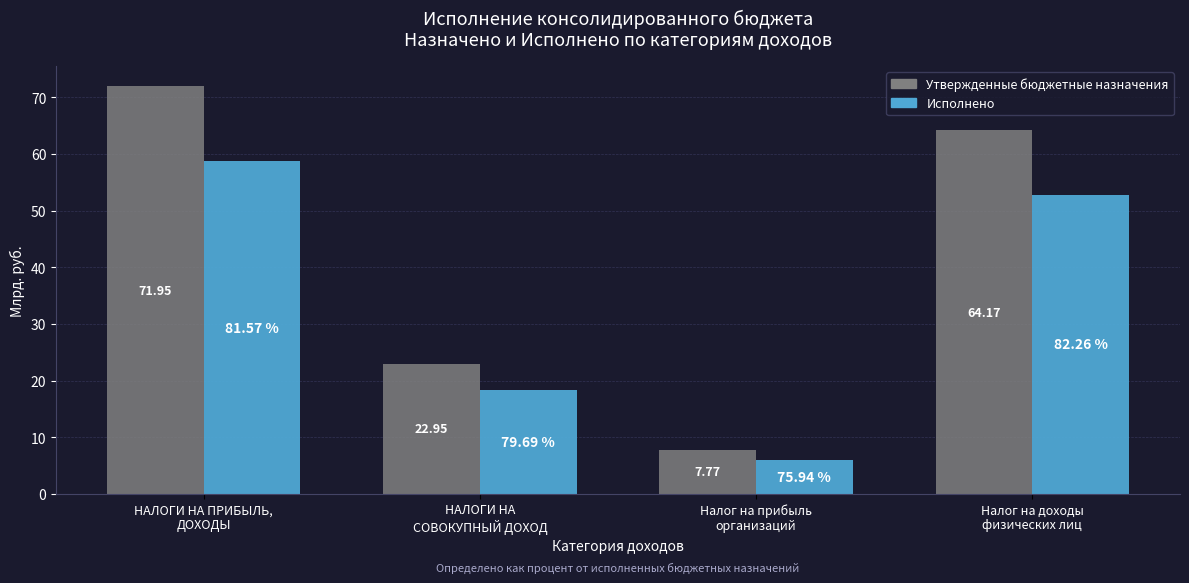

Between НАЛОГИ НА ПРИБЫЛЬ,
ДОХОДЫ and НАЛОГИ НА
СОВОКУПНЫЙ ДОХОД, which series saw the biggest shift?

Утвержденные бюджетные назначения